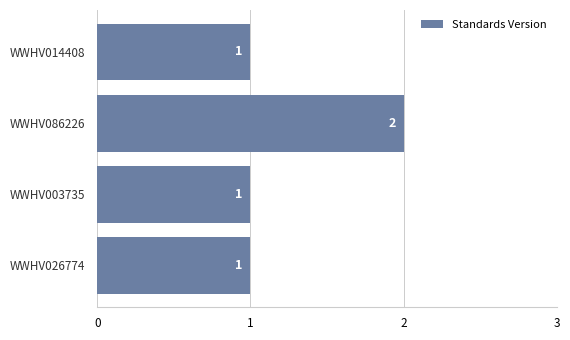

What is the change in value from WWHV026774 to WWHV086226?

+1